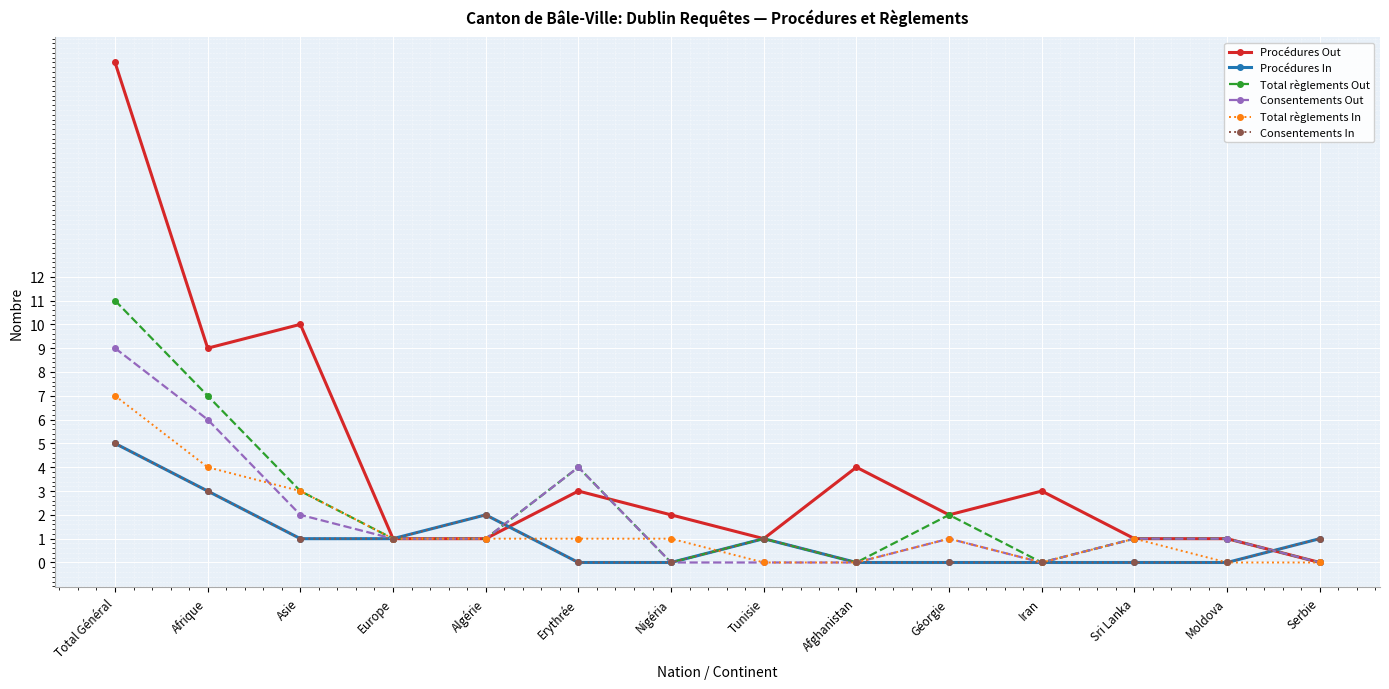

In Procédures Out, how many points are lower than both neighbors (excluding endpoints)?

3